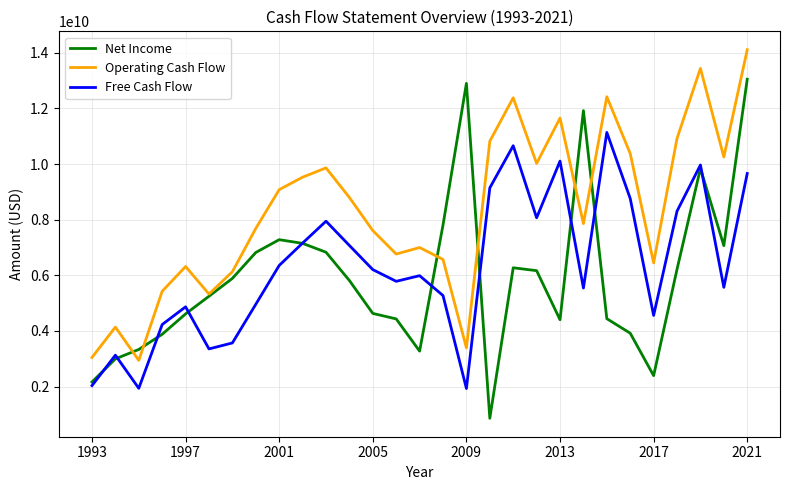

Which series has the largest range (max minus min)?

Net Income